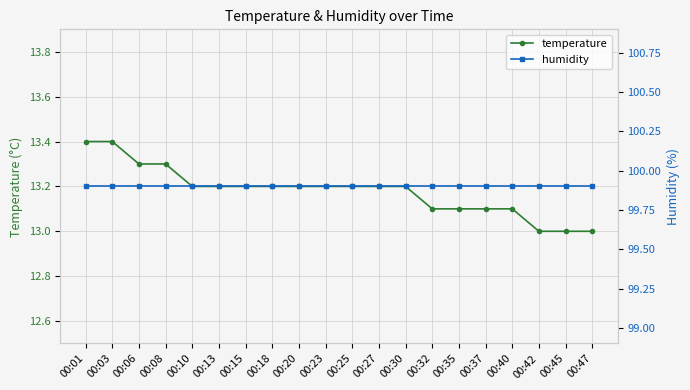

What is the value of the humidity point at the 16th from the left?

99.9